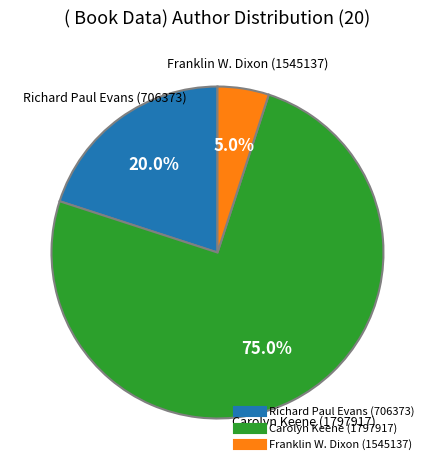

What percentage do Richard Paul Evans (706373) and Franklin W. Dixon (1545137) together represent?

25.0%